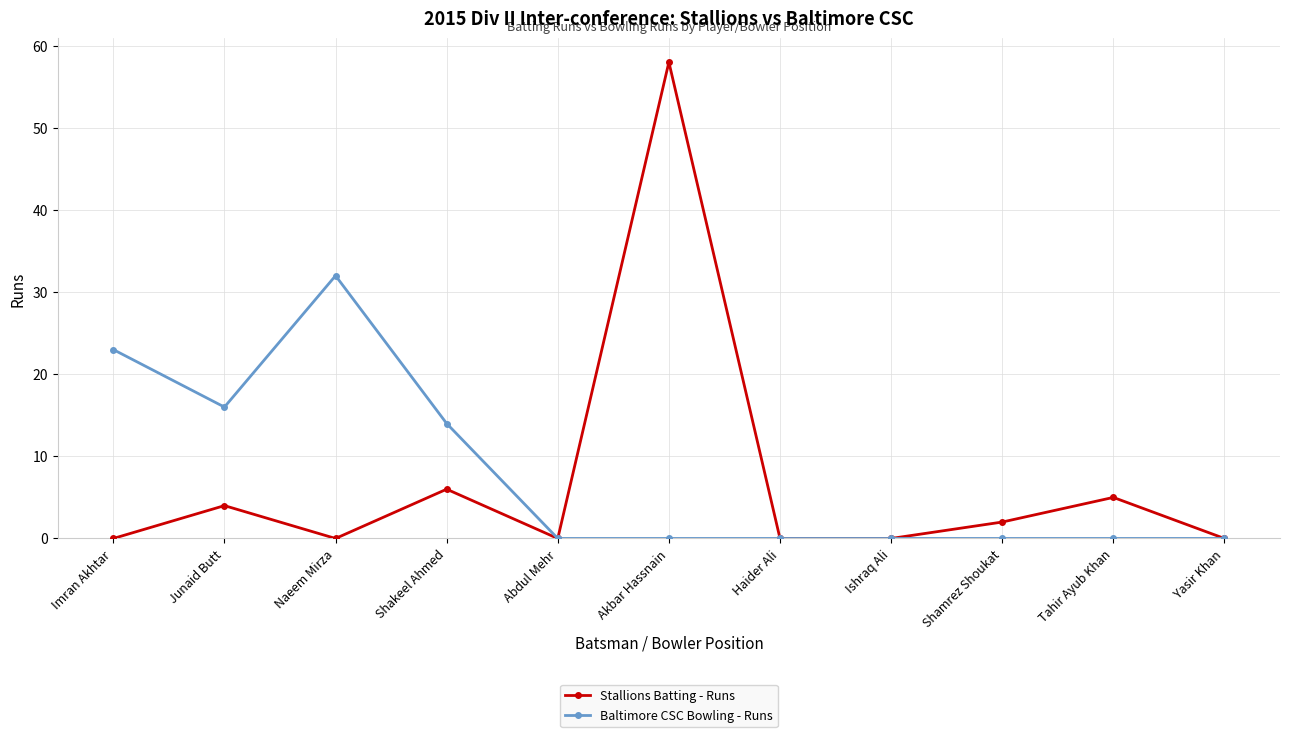

At which category is the sum across all series the highest?

Akbar Hassnain